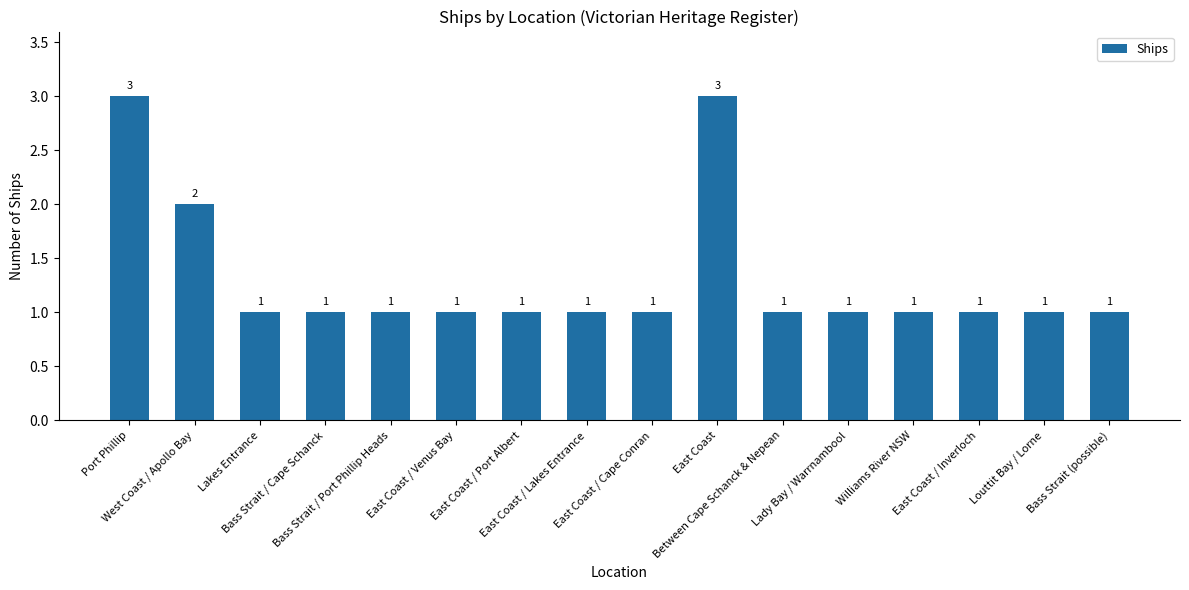

What is the sum of the values at Lakes Entrance and East Coast?

4